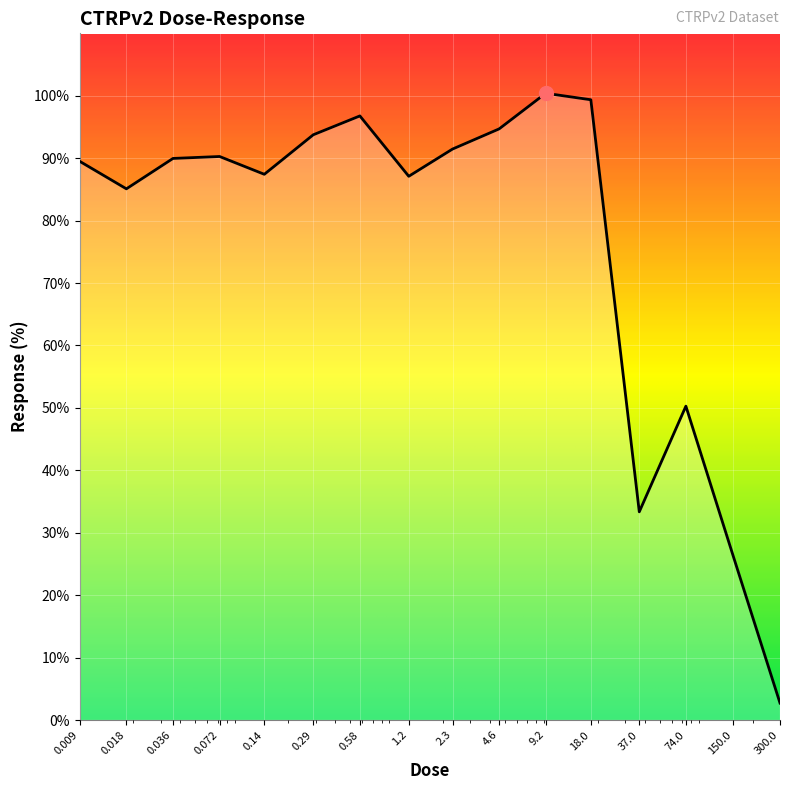

How many interior local peaks (higher than both neighbors) does the data have?

4